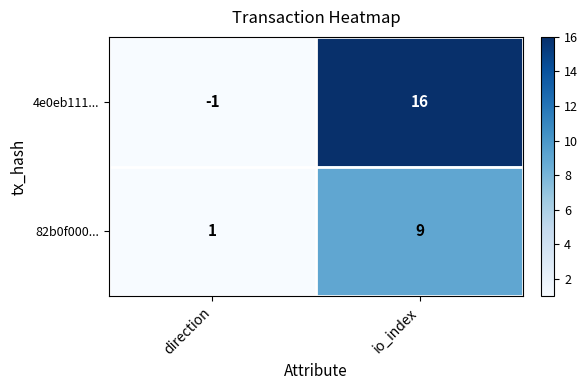

What is the difference between the 4e0eb111... values at direction and io_index?

17